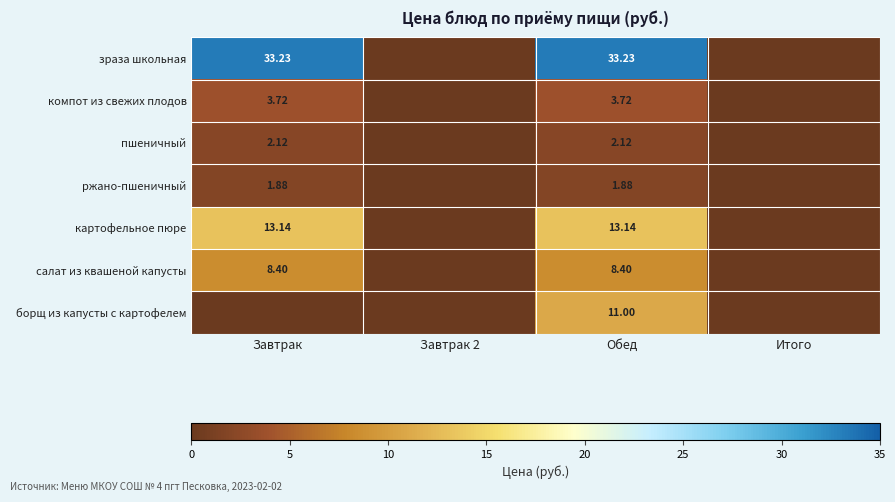

Is it true that компот из свежих плодов equals 1.5 at Итого?

False